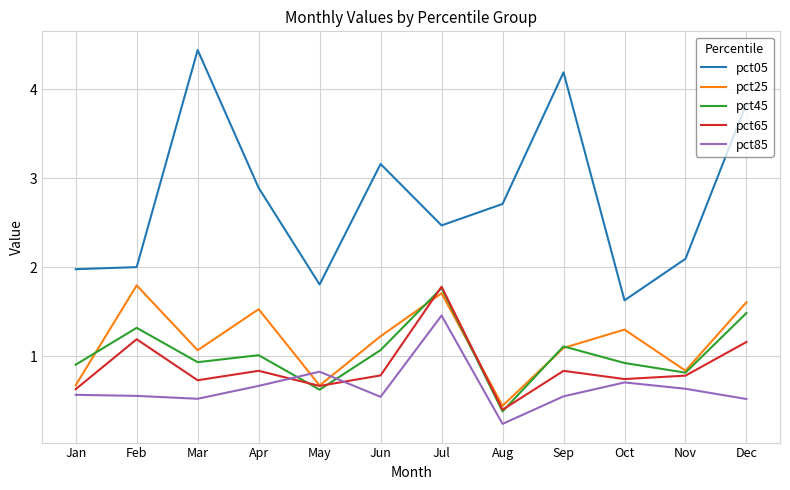

What is the total value across all series at Aug?

4.2